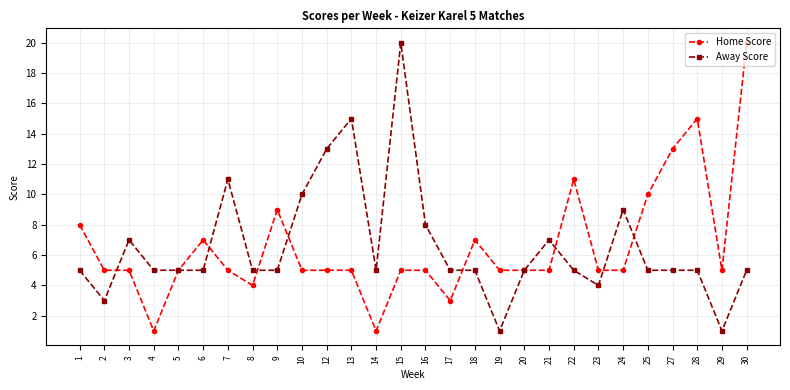

At which category does Away Score reach its first local valley?

2